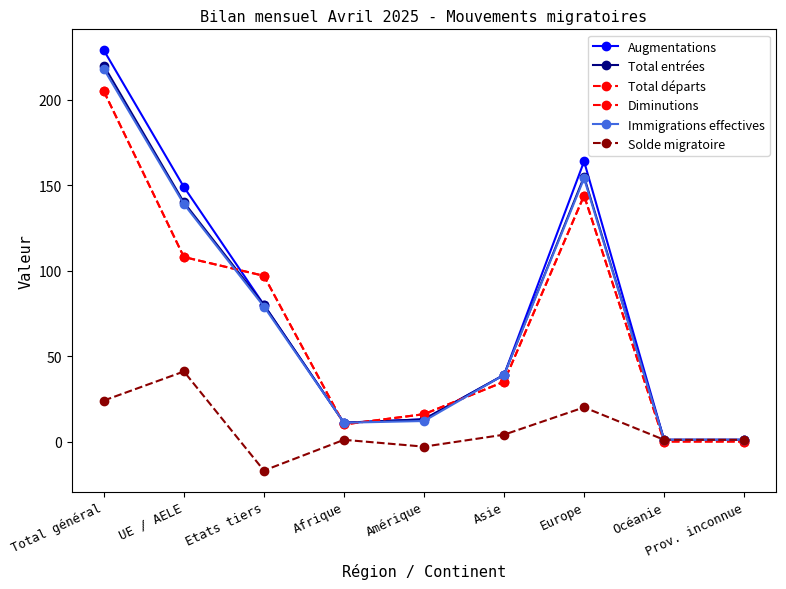

How many interior local peaks does the Augmentations series have?

1